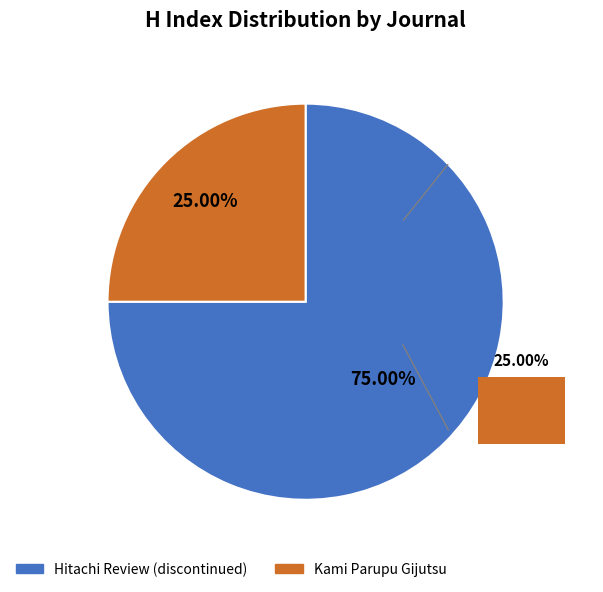

To the nearest percent, what is the difference between the Hitachi Review (discontinued) and Kami Parupu slice percentages?

50%